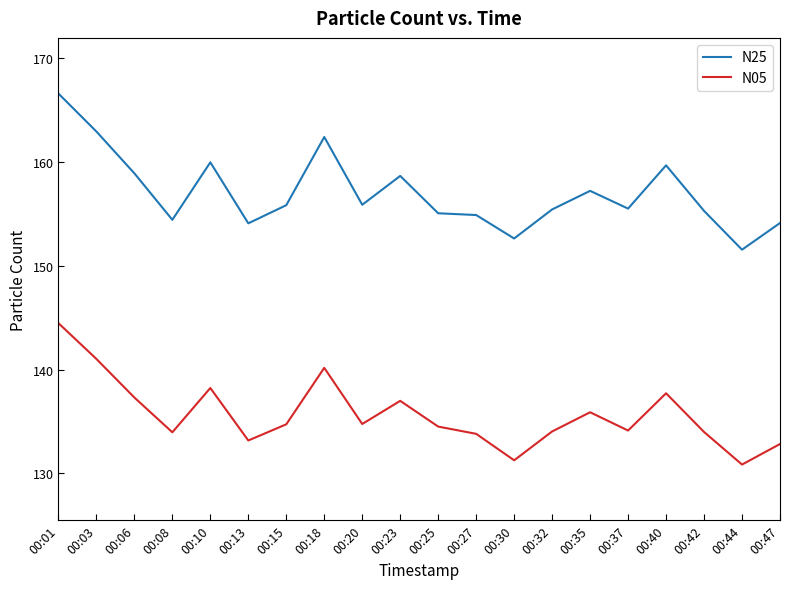

What is the average value of the N05 series?

135.7